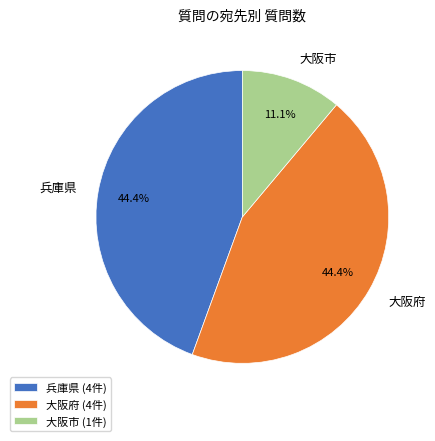

What percentage is NOT represented by 大阪市?

88.9%